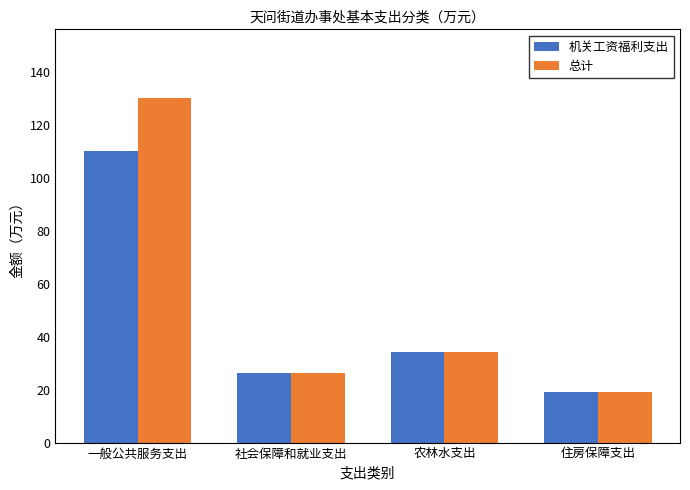

What is the label of the 3rd bar from the left?

农林水支出